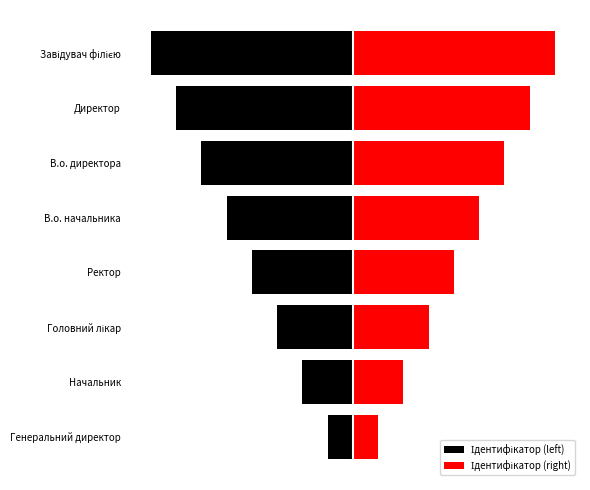

What is the lowest value of the Ідентифікатор (left) series?

-8